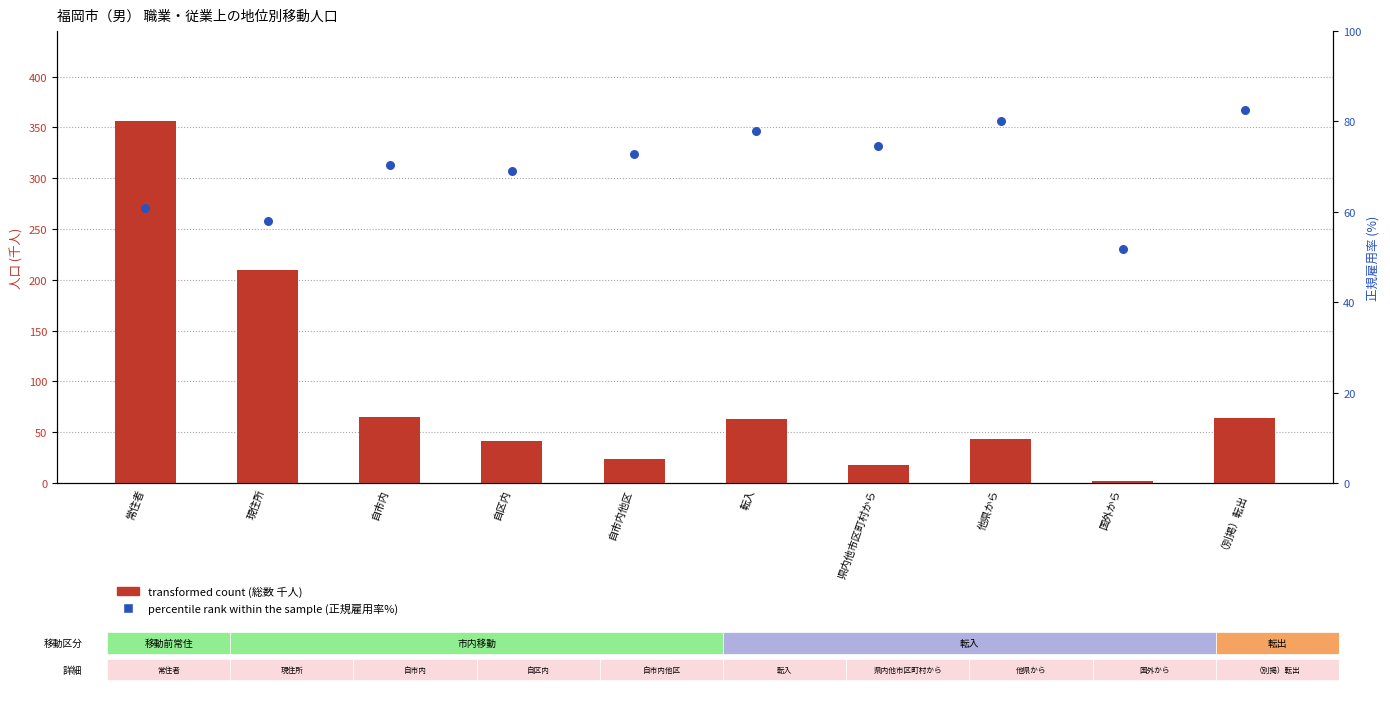

Which series contains the lowest Y value?

transformed count